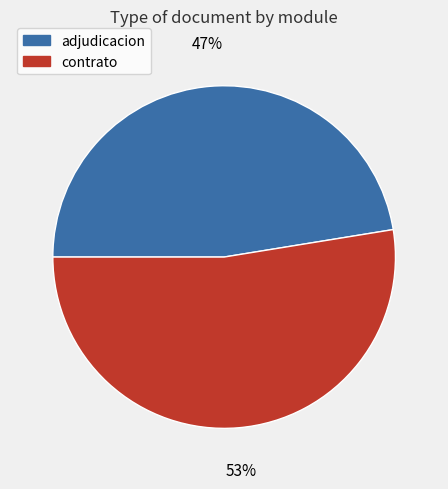

How many slices are in this pie chart?

2